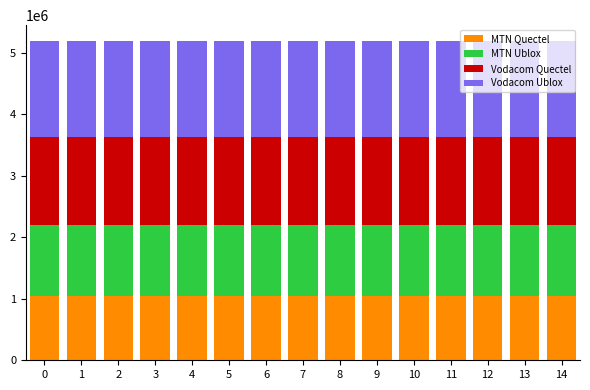

What are all the series names shown in the legend?

MTN Quectel, MTN Ublox, Vodacom Quectel, Vodacom Ublox